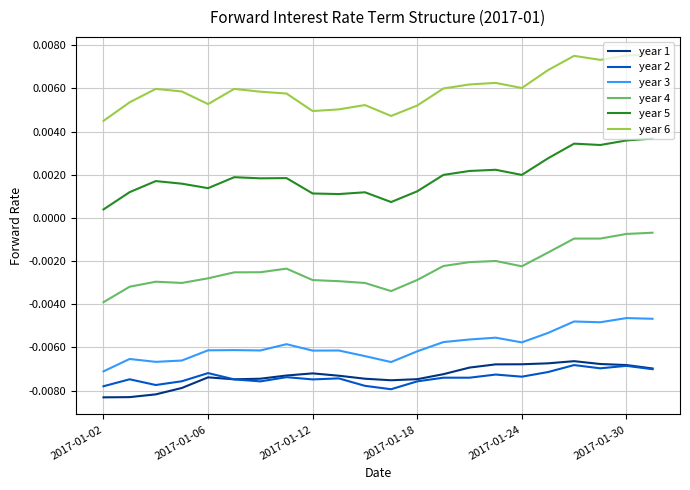

Which series has the largest total across all categories?

year 6